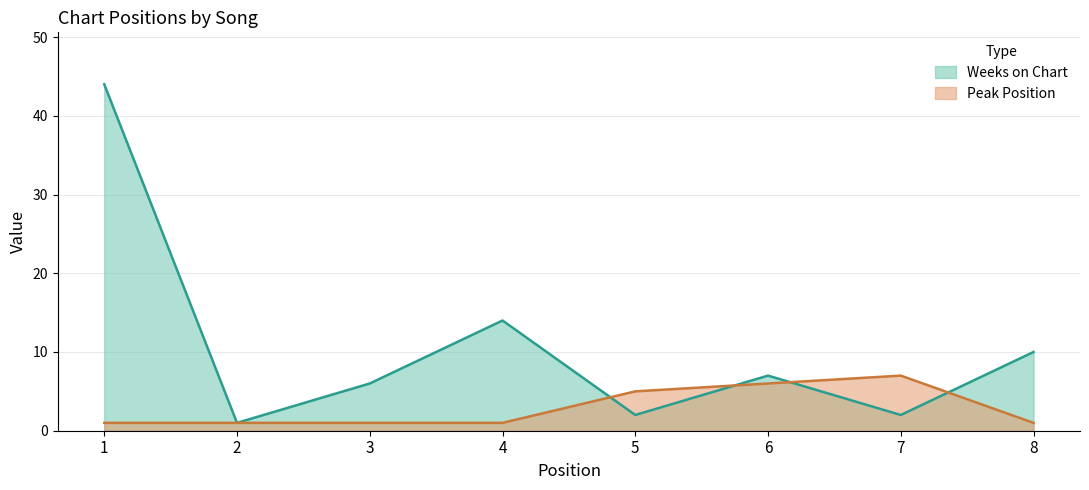

List the labels in order of Weeks on Chart value, smallest first.

2, 5, 7, 3, 6, 8, 4, 1